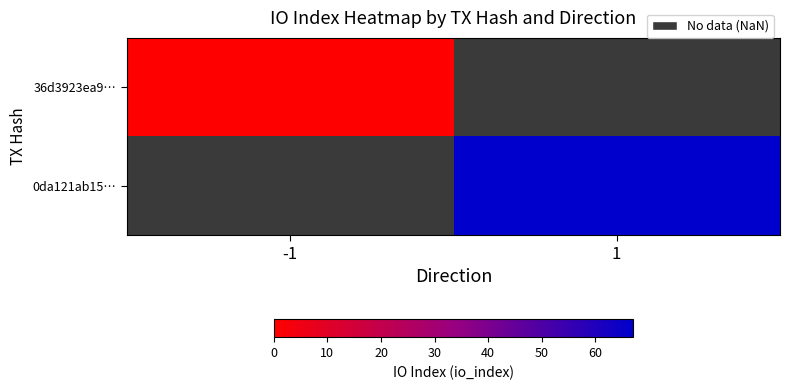

Rank the categories by 0da121ab15… value from lowest to highest.

-1, 1